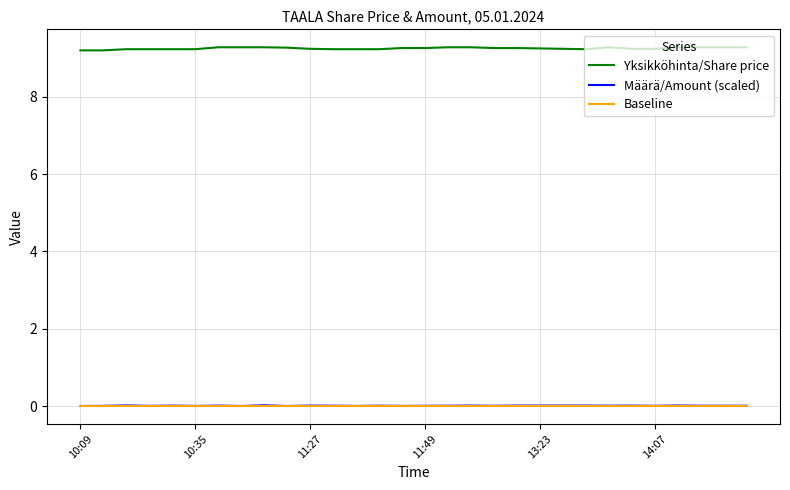

True or false: Yksikköhinta/Share price and Baseline cross at least once.

False